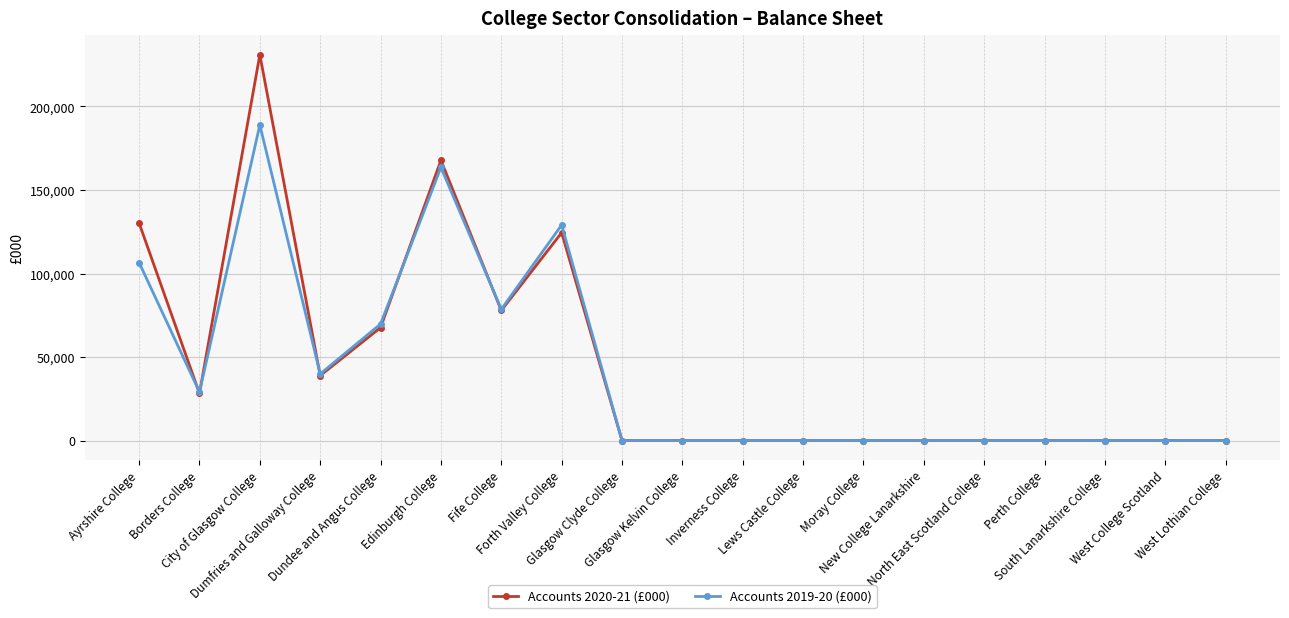

Which series changed the most between Borders College and Lews Castle College?

Accounts 2019-20 (£000)